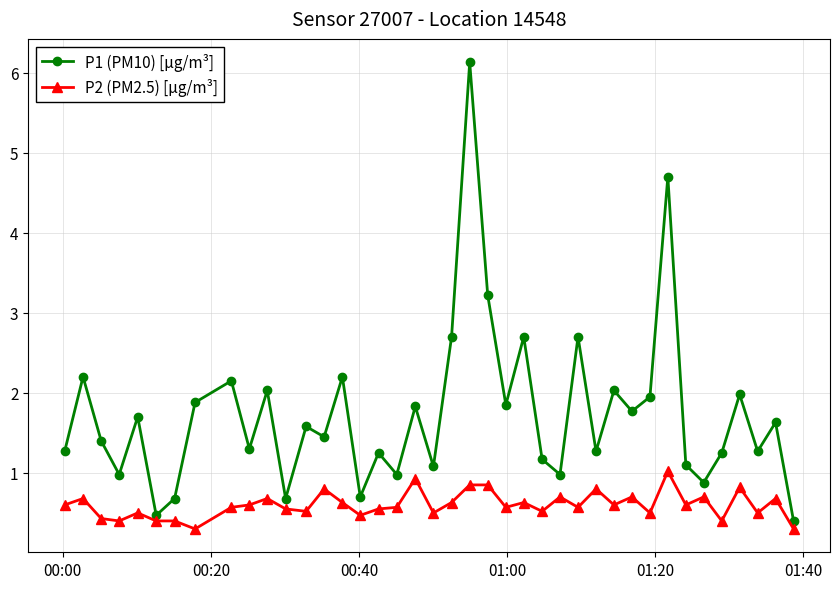

What is the average value of the P2 (PM2.5) [µg/m³] series?

0.6